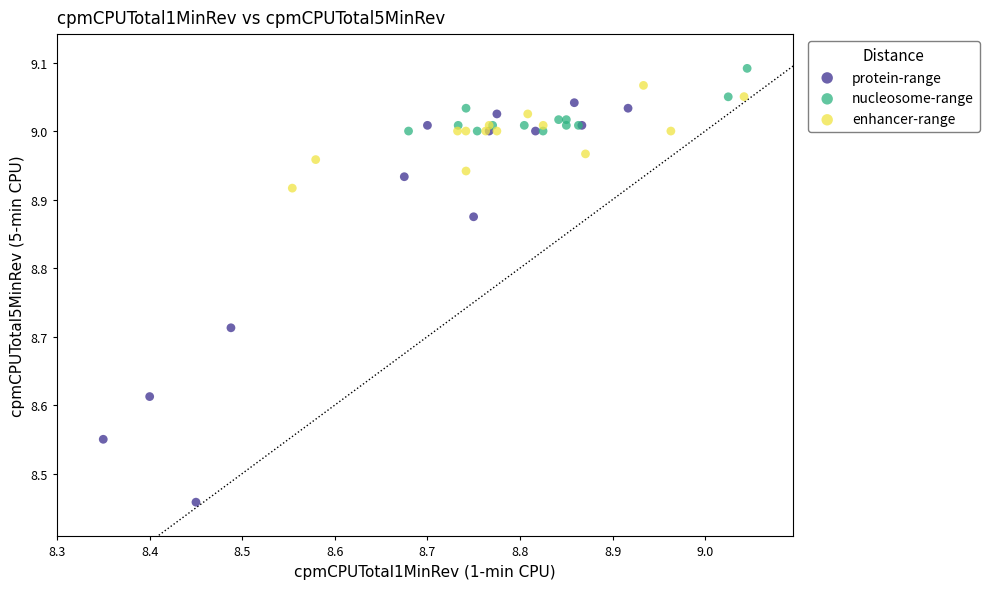

Which series contains the lowest Y value?

protein-range